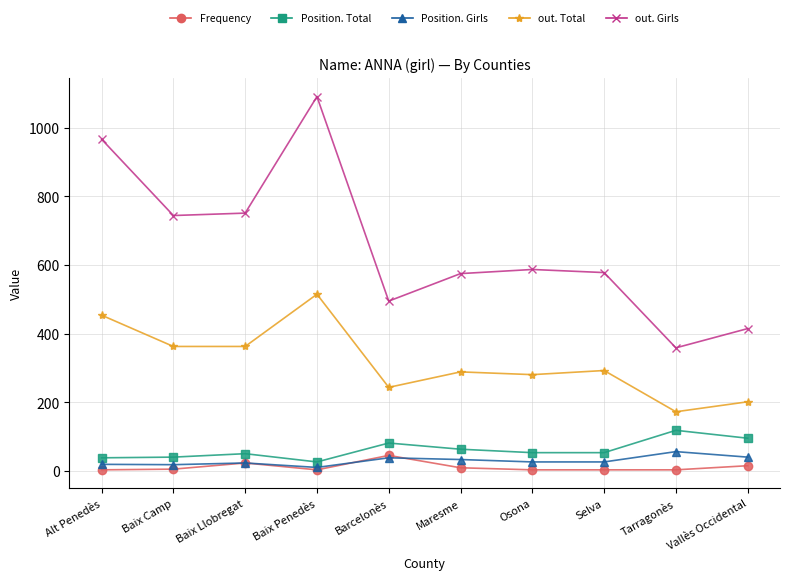

Does the chart display data point markers on the line(s)?

Yes